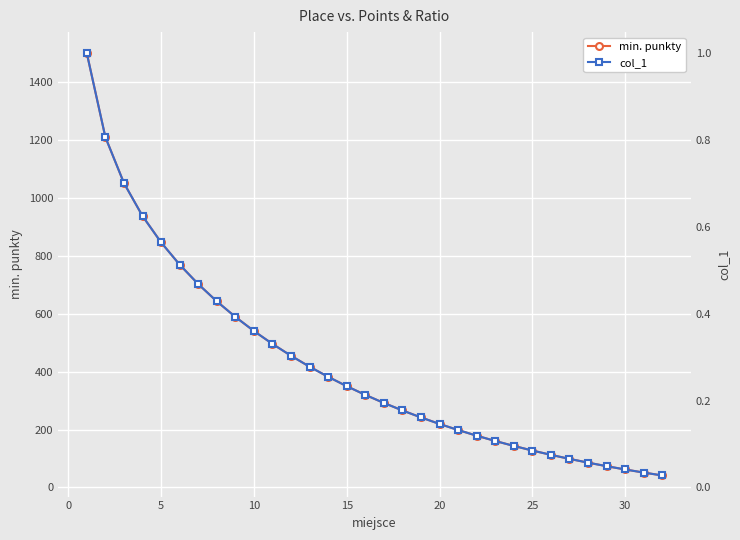

The value of min. punkty at 20 is 377.8. True or false?

False